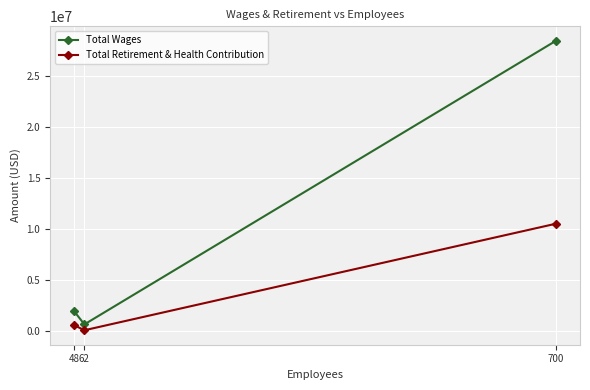

What is the sum of all Total Wages values?

31074491